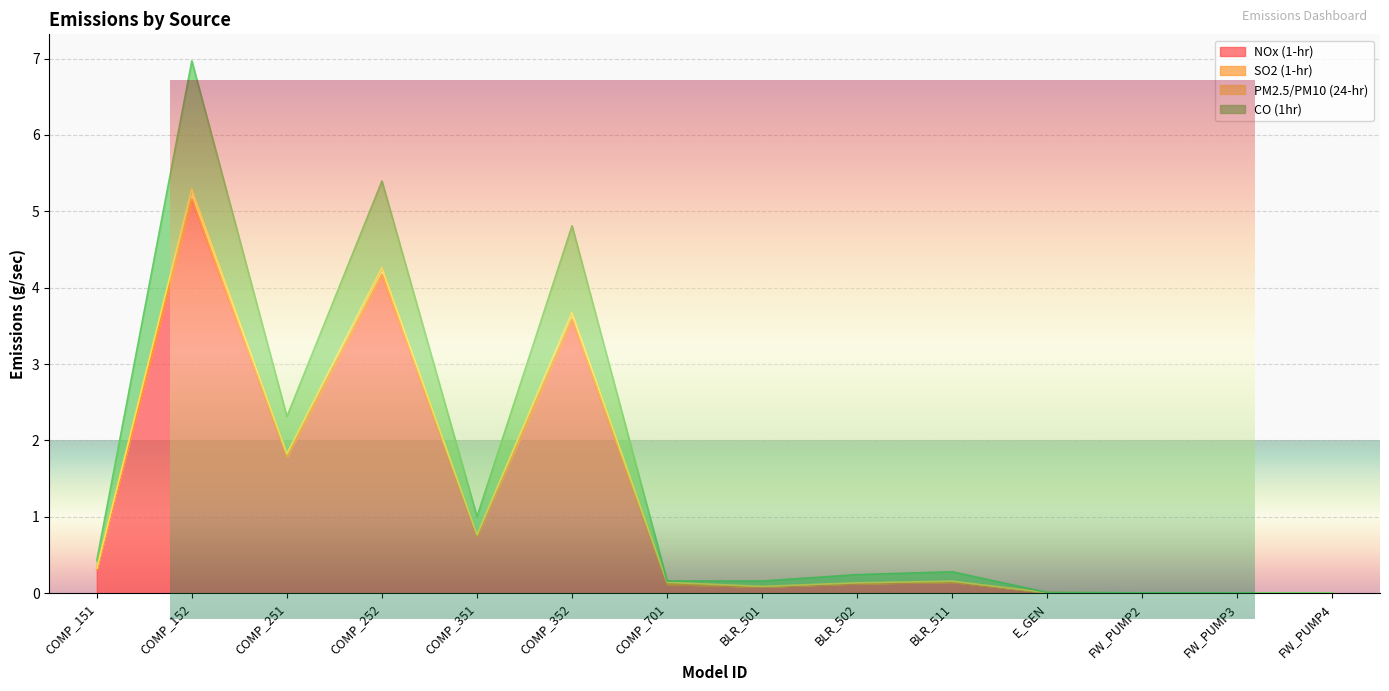

Reading right to left, what are all the values shown in this chart?

NOx (1-hr): 0.0	0.0	0.0	0.0	0.1	0.1	0.1	0.1	3.6	0.7	4.2	1.8	5.2	0.3
SO2 (1-hr): 0.0	0.0	0.0	0.0	0.3	0.2	0.2	0.2	4.8	1.0	5.4	2.3	7.0	0.4
PM2.5/PM10 (24-hr): 0.0	0.0	0.0	0.0	0.2	0.1	0.1	0.1	3.7	0.8	4.3	1.8	5.3	0.3
CO (1hr): 0.0	0.0	0.0	0.0	0.1	0.1	0.1	0.1	3.6	0.7	4.2	1.8	5.2	0.3